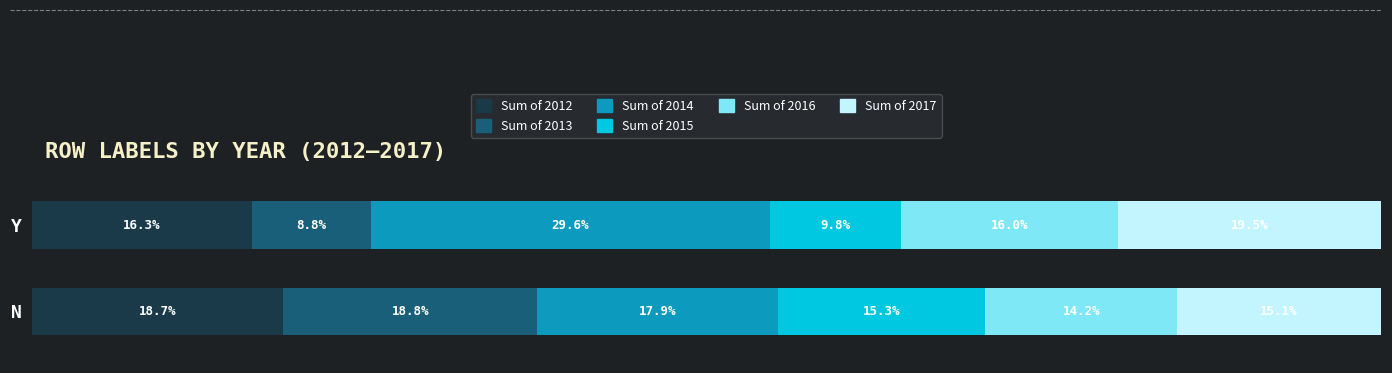

What is the value of the Sum of 2015 bar at the 2nd from the left?

9.8